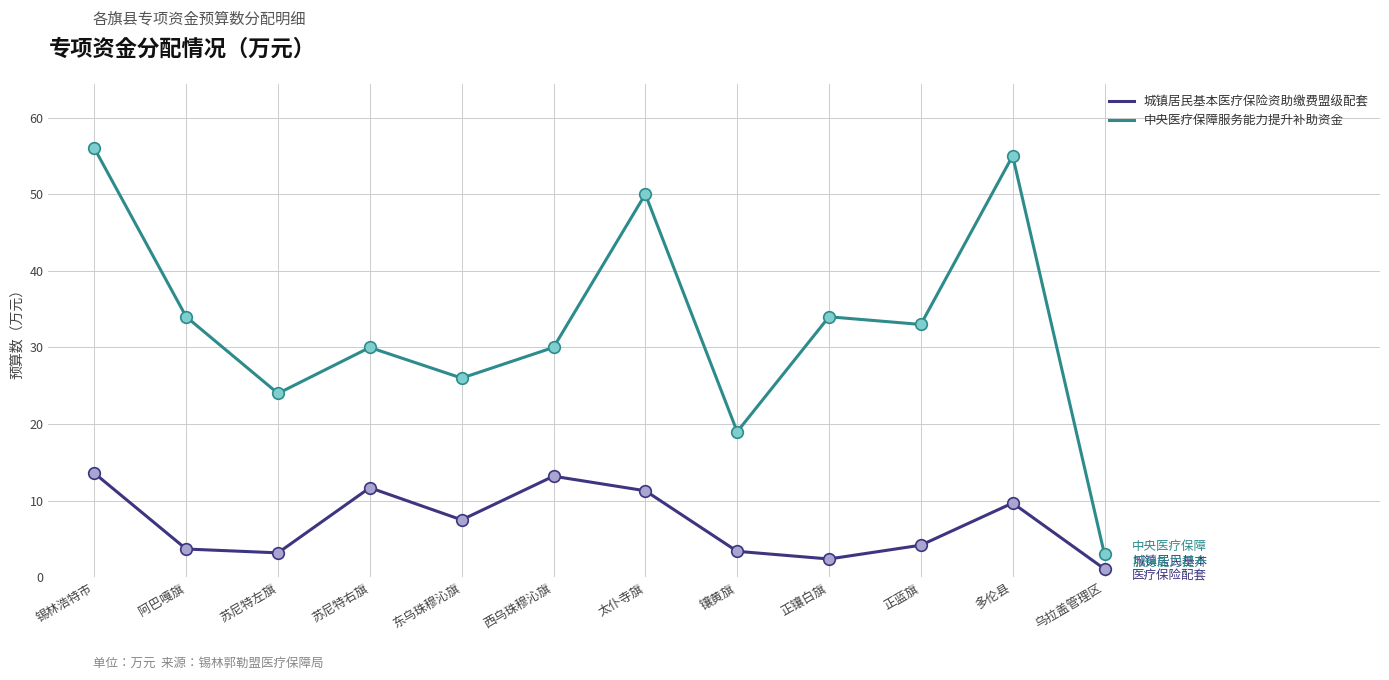

What are all the series names shown in the legend?

城镇居民基本医疗保险资助缴费盟级配套, 中央医疗保障服务能力提升补助资金